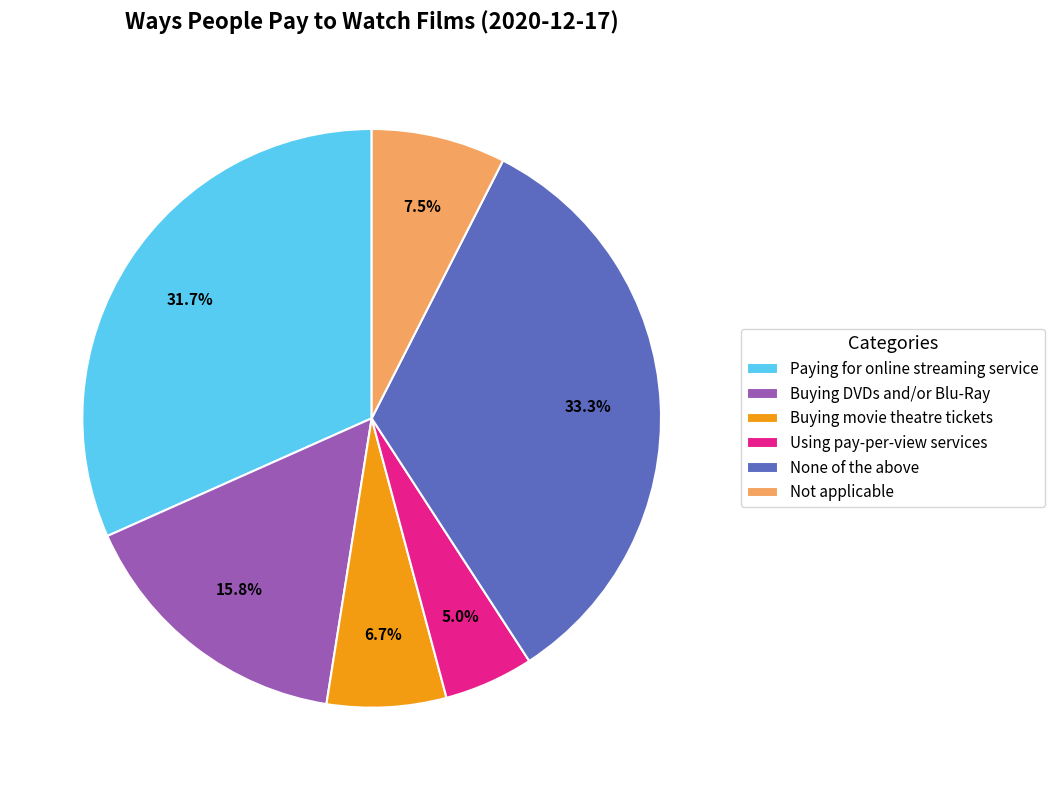

True or false: Buying movie theatre tickets accounts for 13% of the total.

False